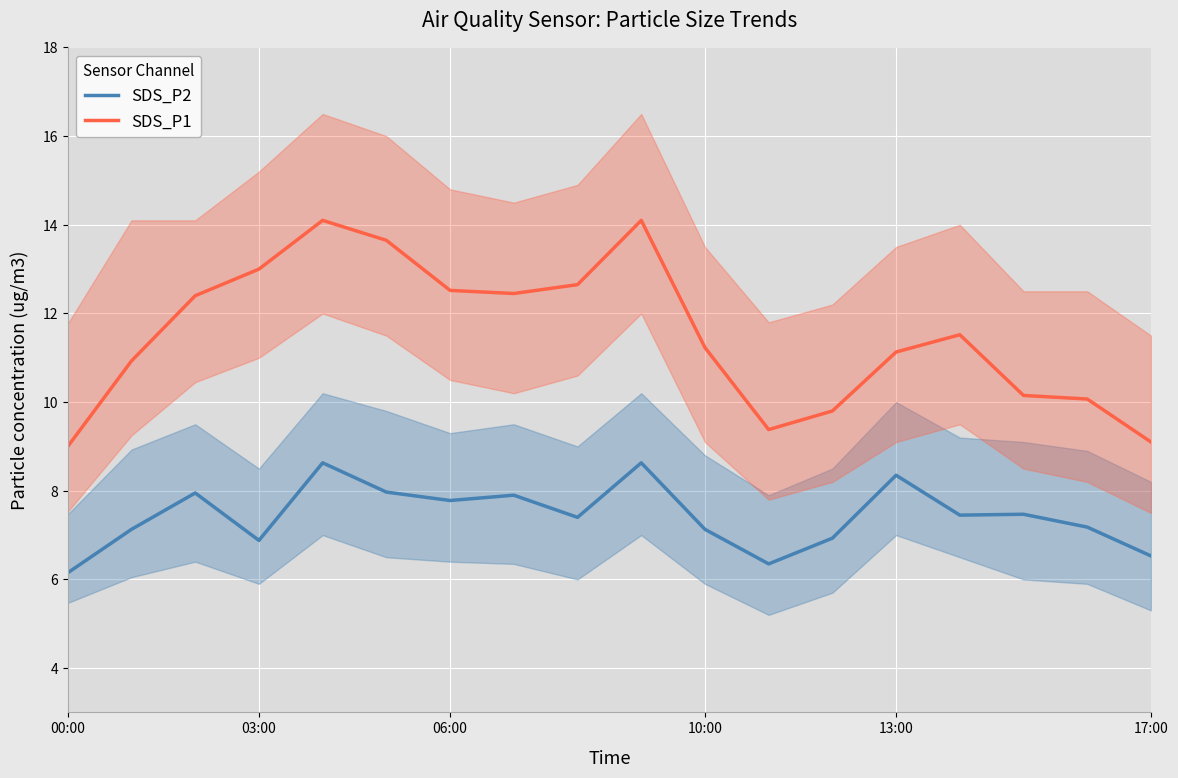

True or false: SDS_P1 and SDS_P2 cross at least once.

False